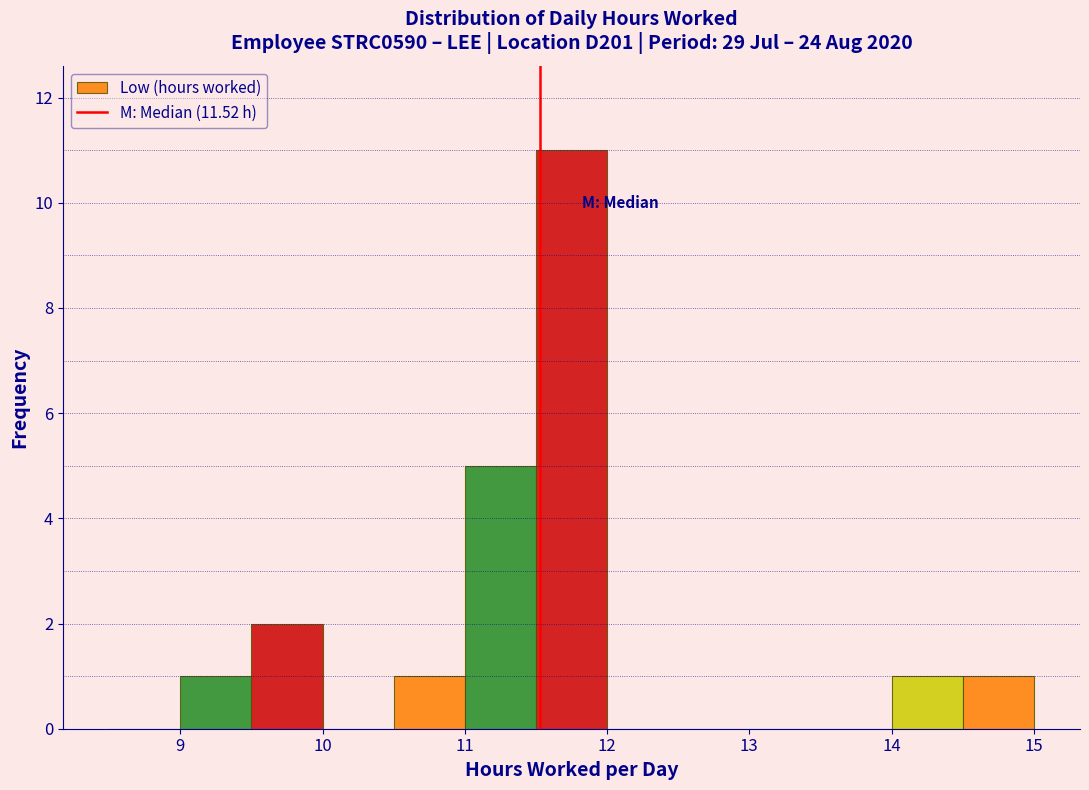

Over which range of the x-axis is the bar tallest?

11.5 to 12.0